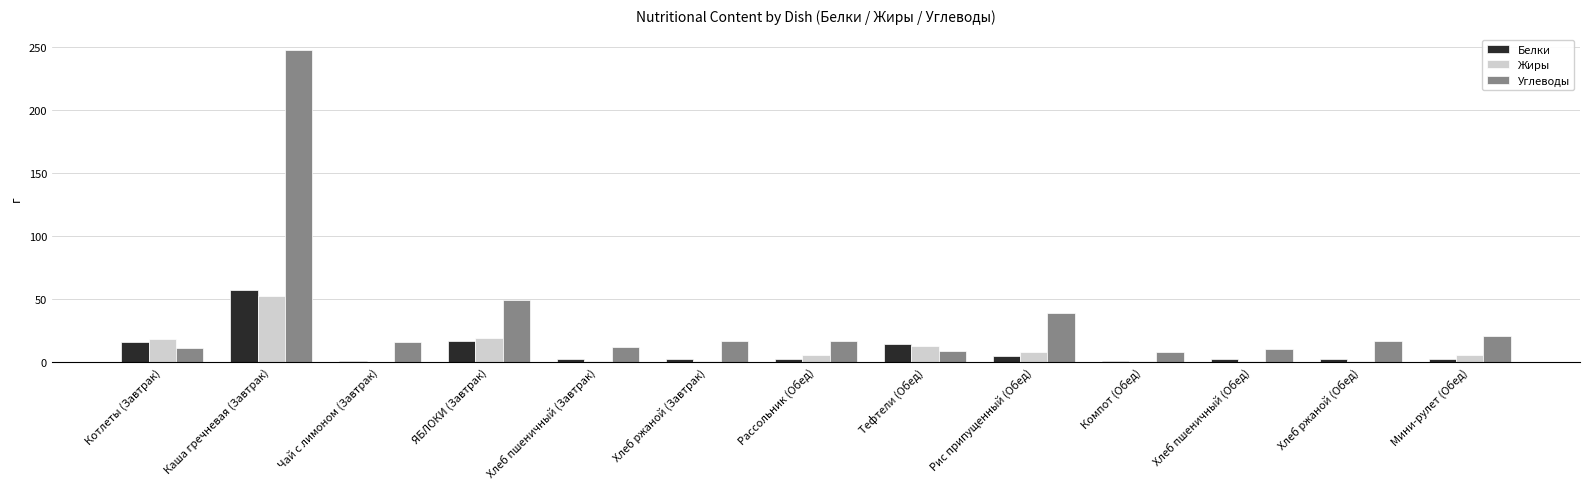

Are the bars horizontal?

No